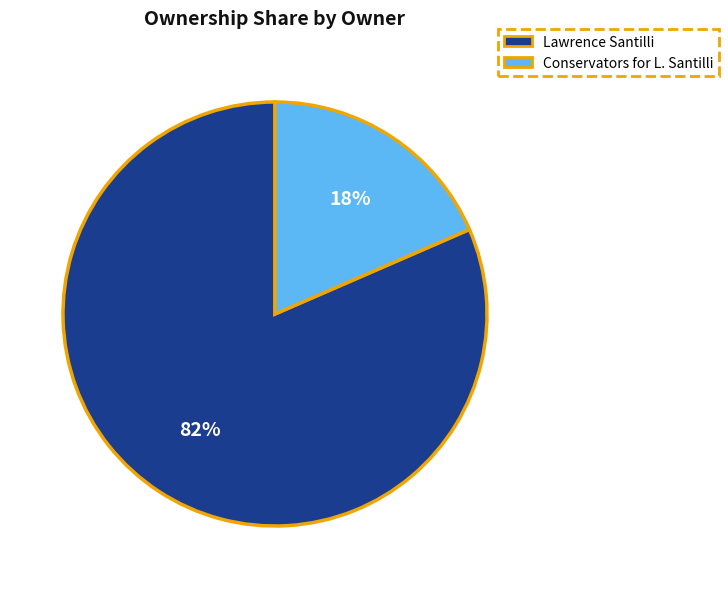

Does any single category account for the majority?

Yes